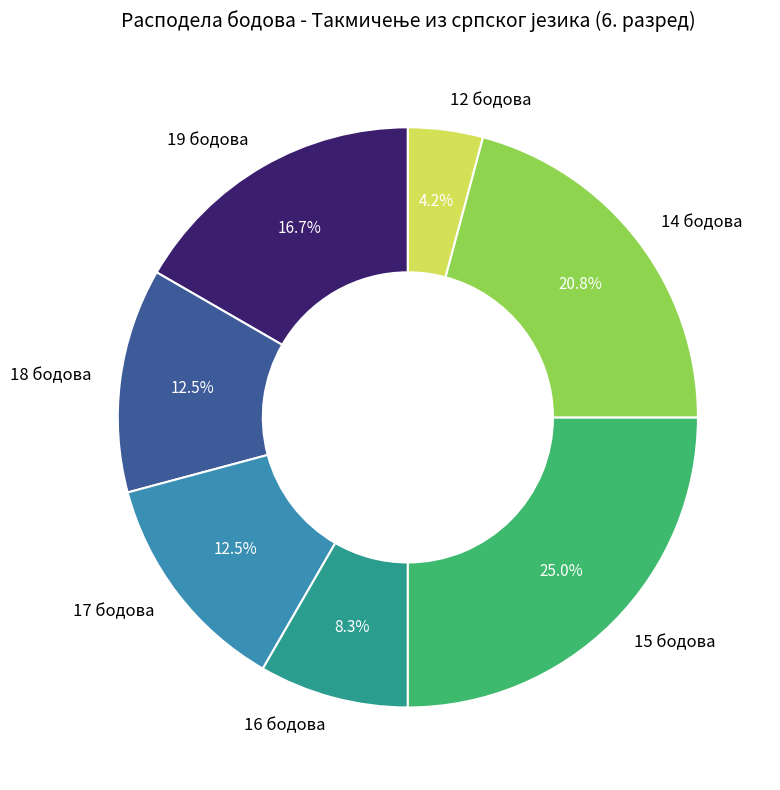

How many slices are in this pie chart?

7